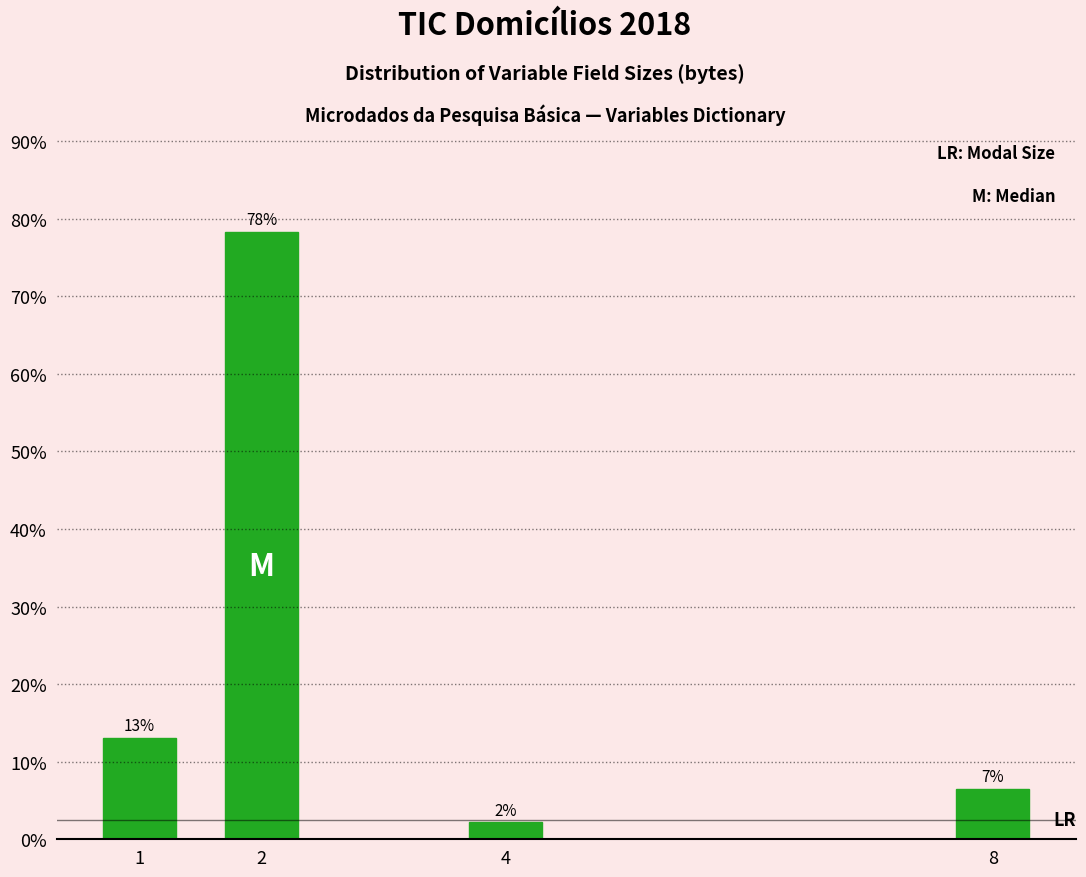

What is the ratio of the value at 2 to the value at 1?

6.0